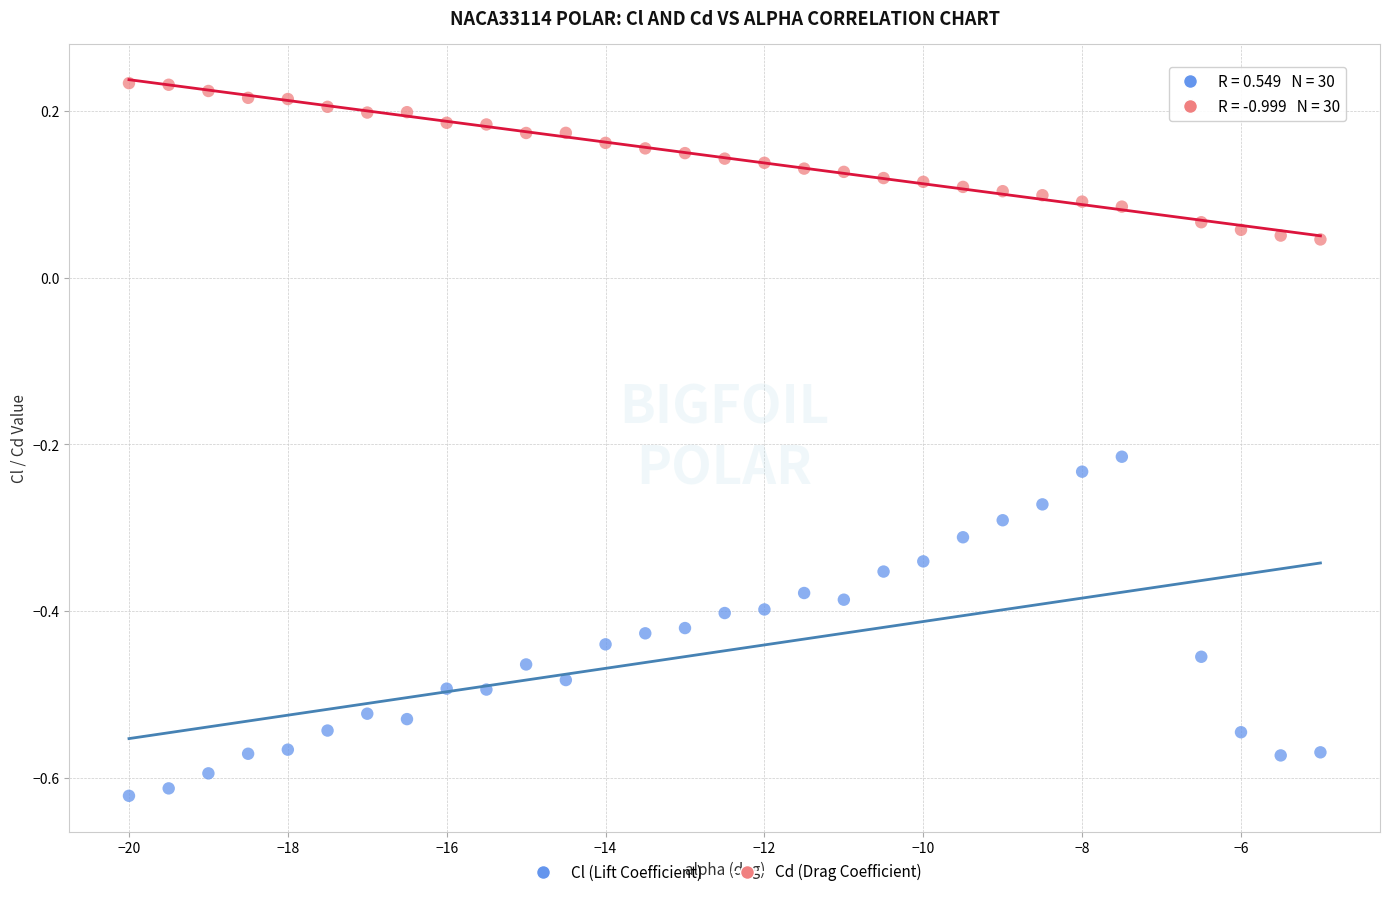

Across all data points, what is the range of X values (max minus min)?

15.0